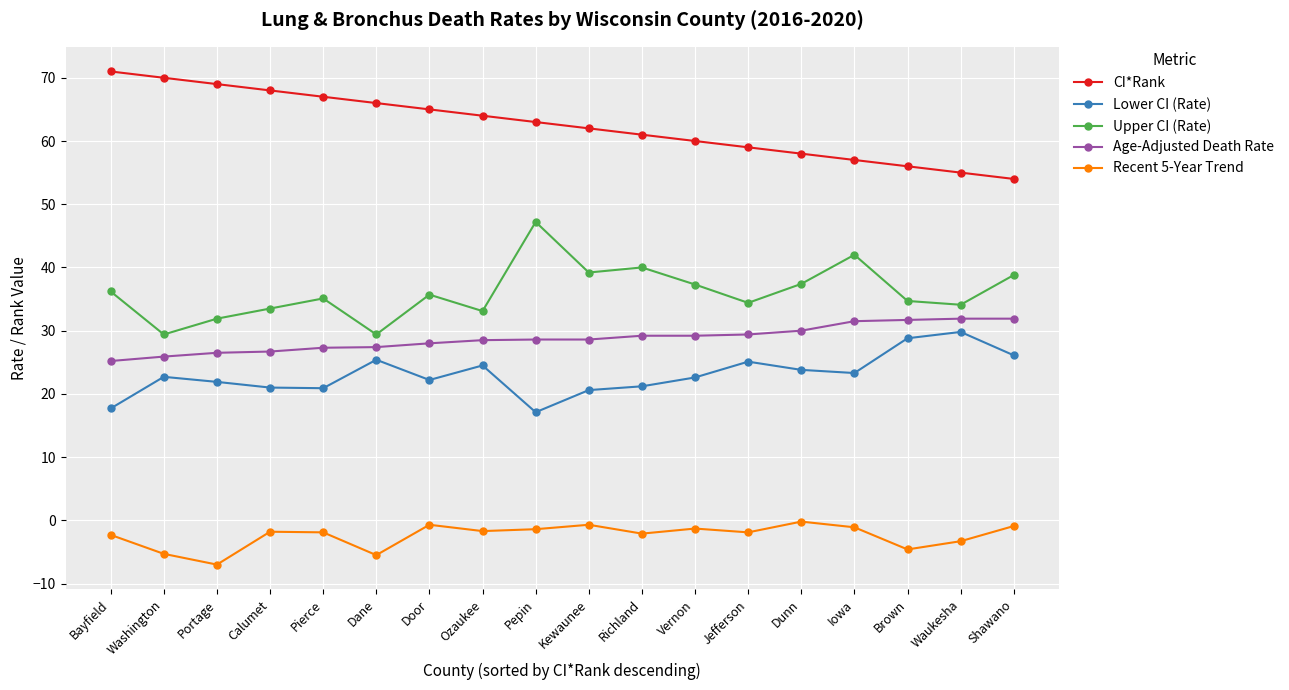

What is the difference between the second highest and minimum values in the Upper CI (Rate) series?

12.6